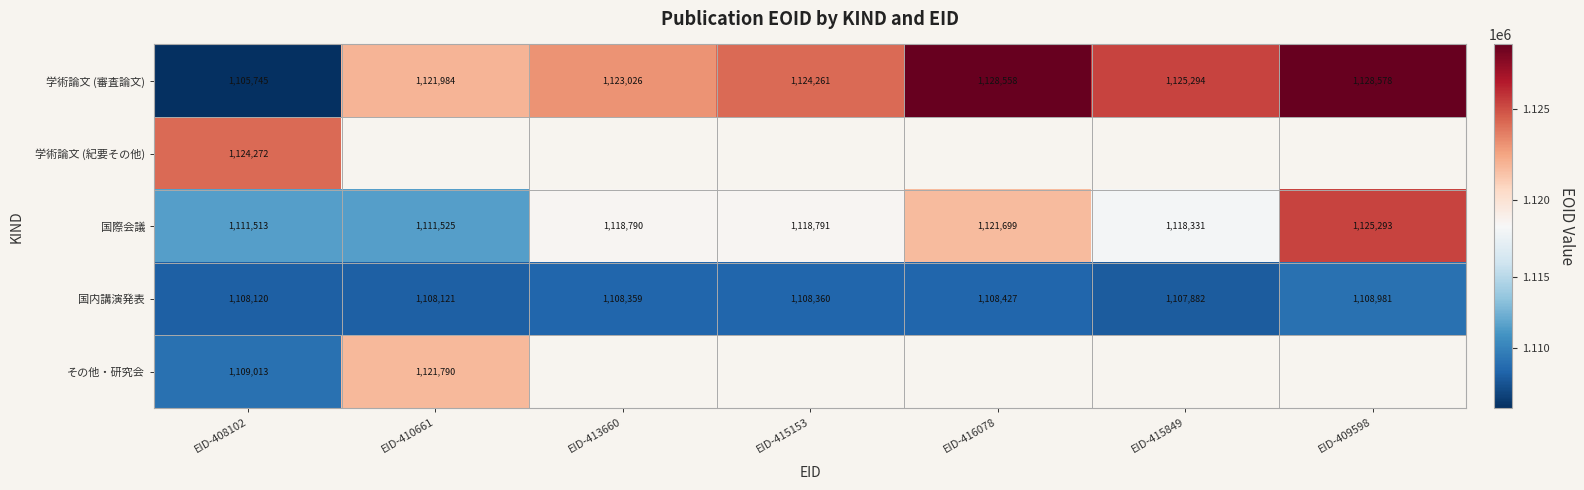

What value does the 国際会議 series have at EID-416078, to the nearest 10?

1121700